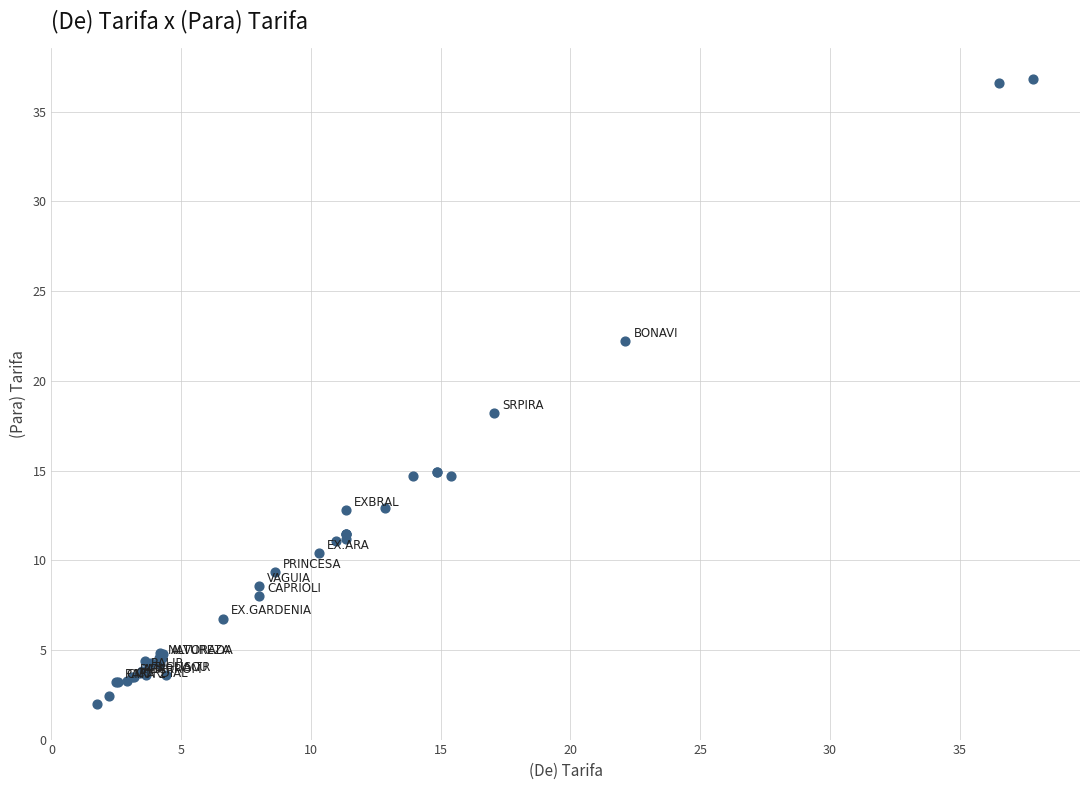

What Y value in the scatter plot is closest to 19?

18.2